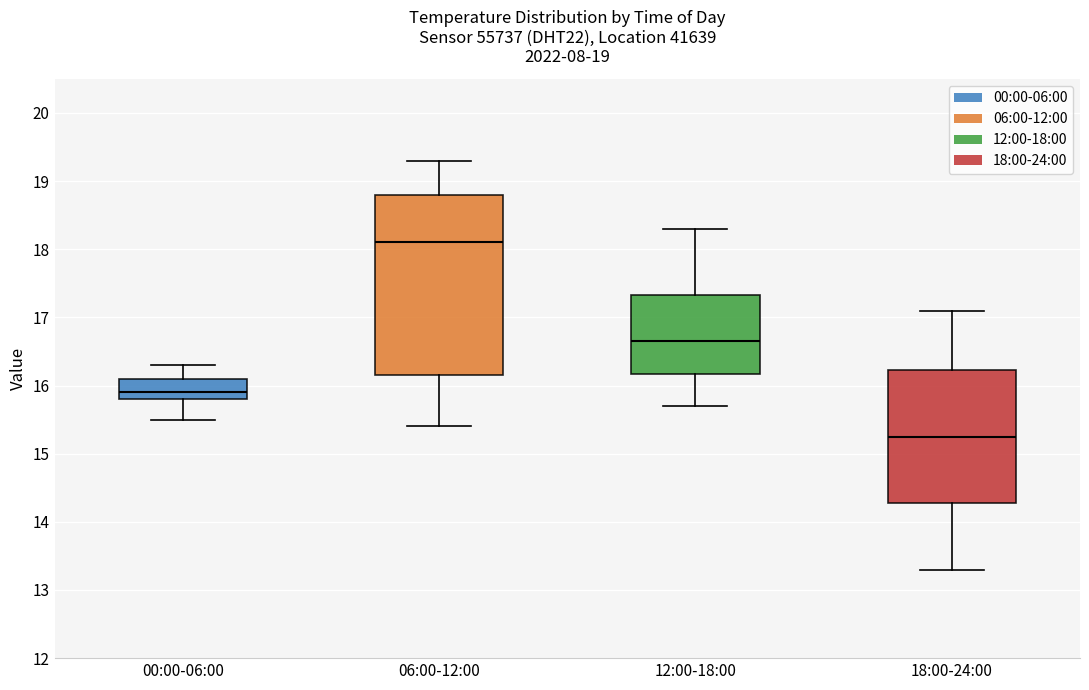

Which box's median line is the highest?

06:00-12:00